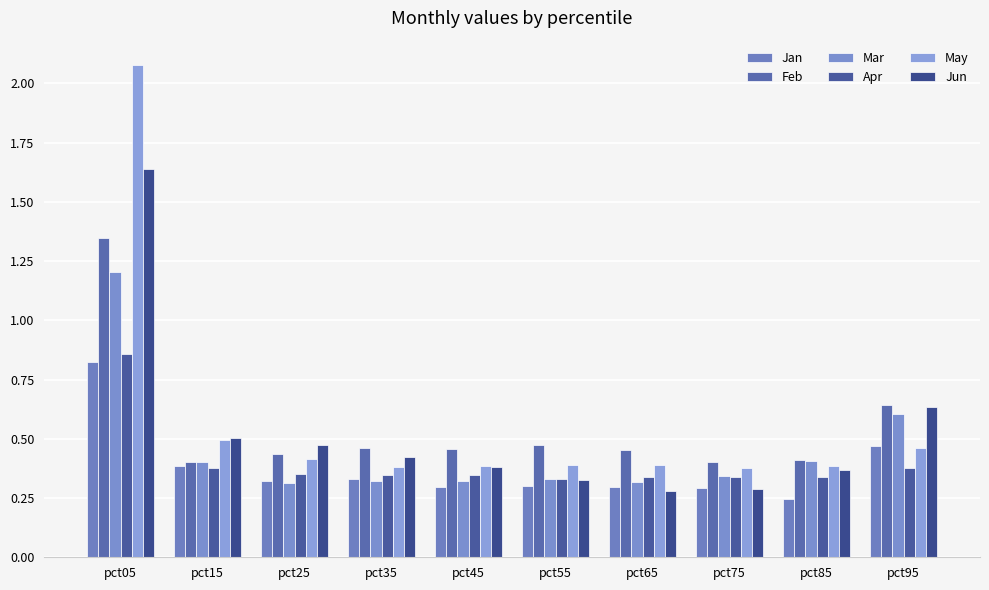

How many data points does each series have?

10